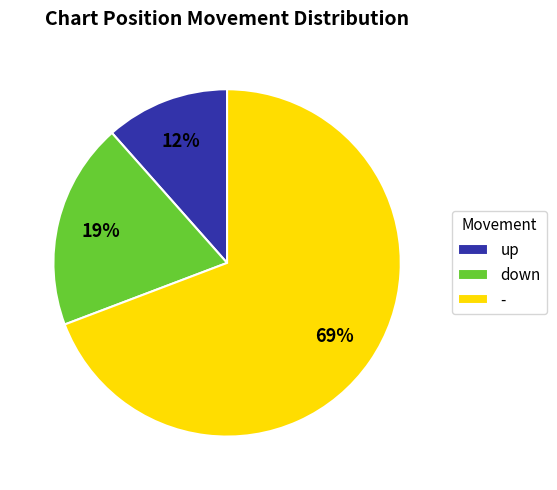

What is the smallest slice in the pie chart?

up